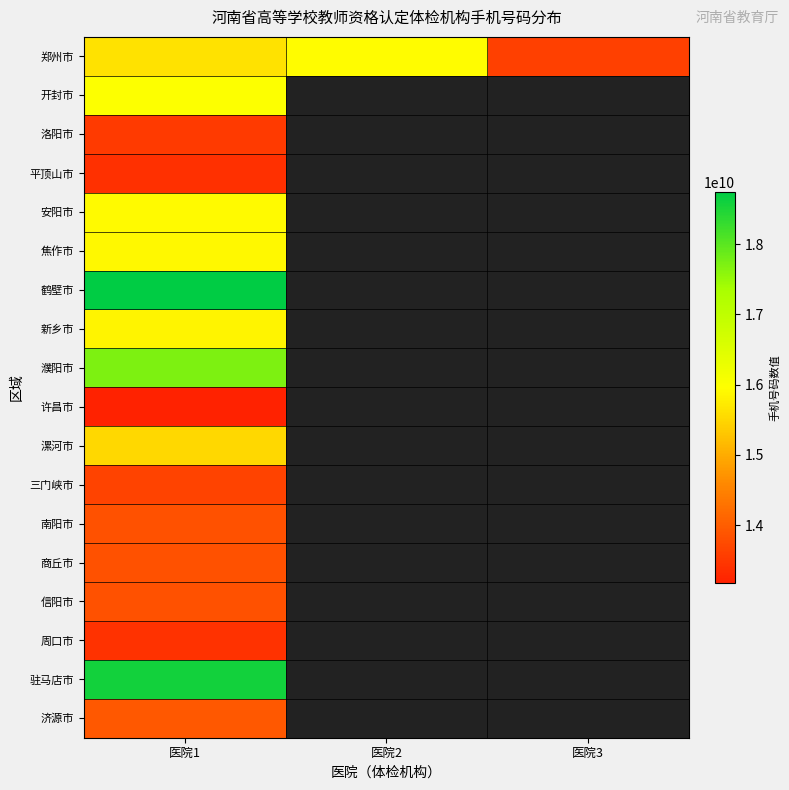

How many distinct data groups are displayed?

18